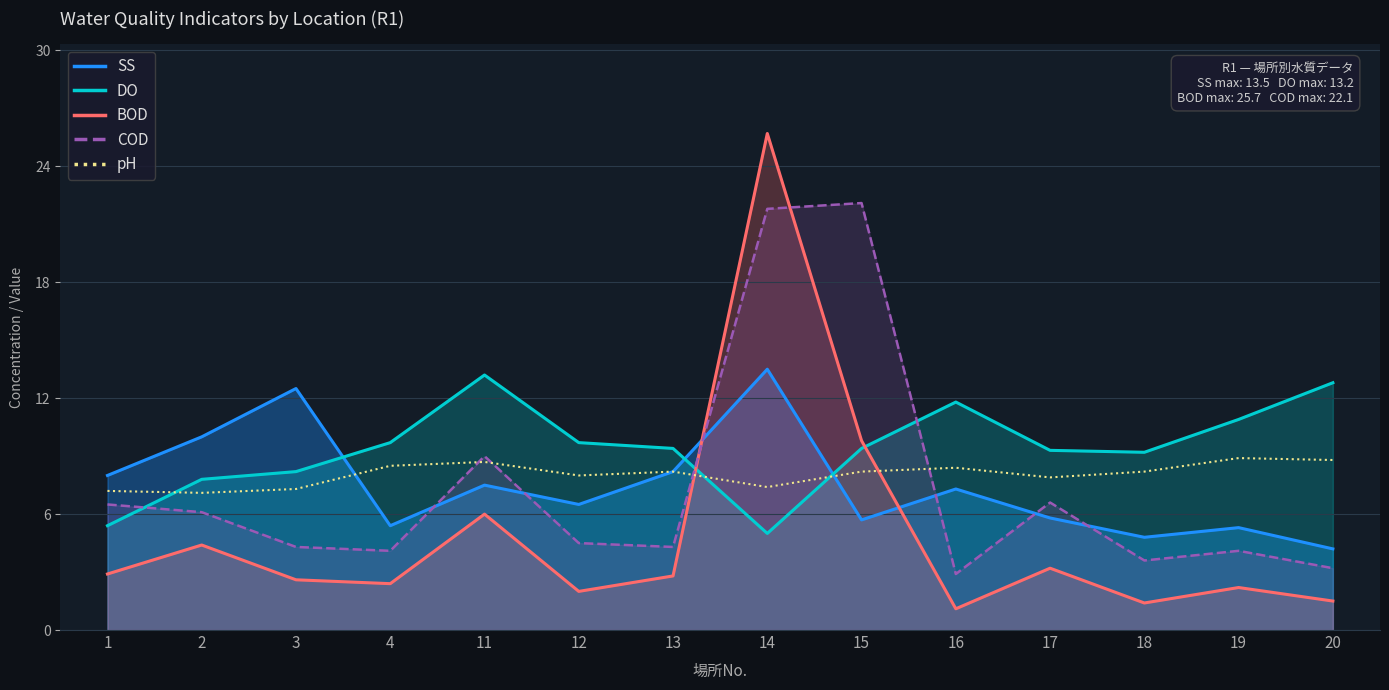

What is the value of the DO point at the 14th from the left?

12.8